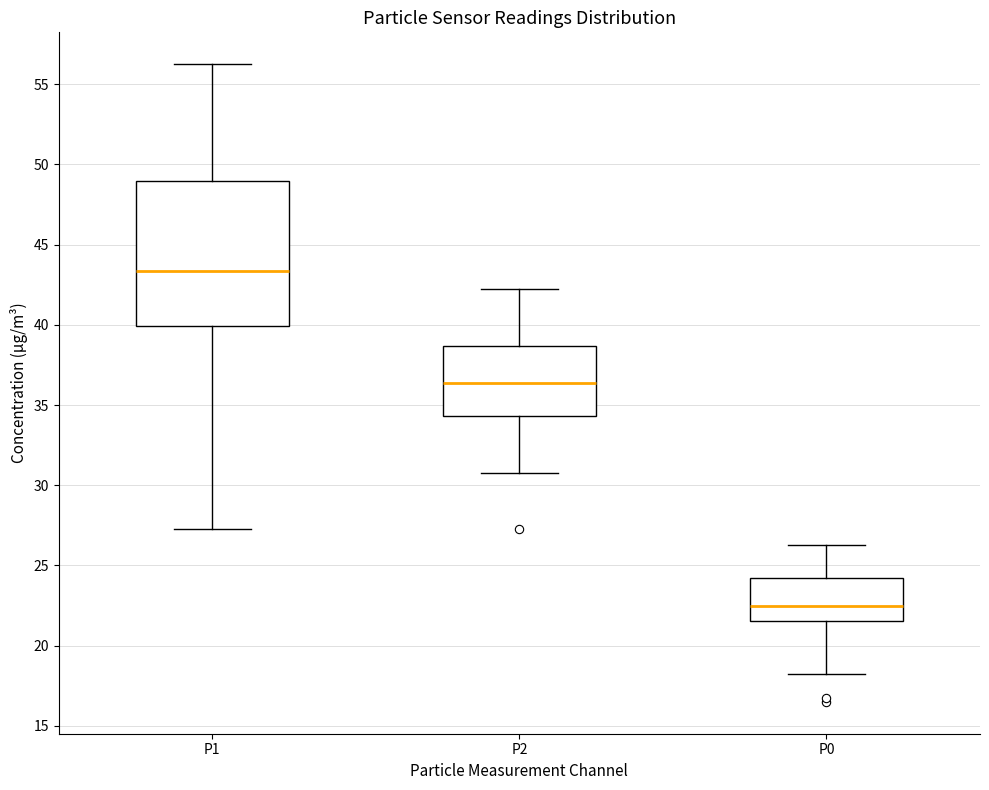

Where does the upper whisker of the box for P0 end on the y-axis? The values are not printed on the chart, so give them approximately, as read against the axis.

26.5